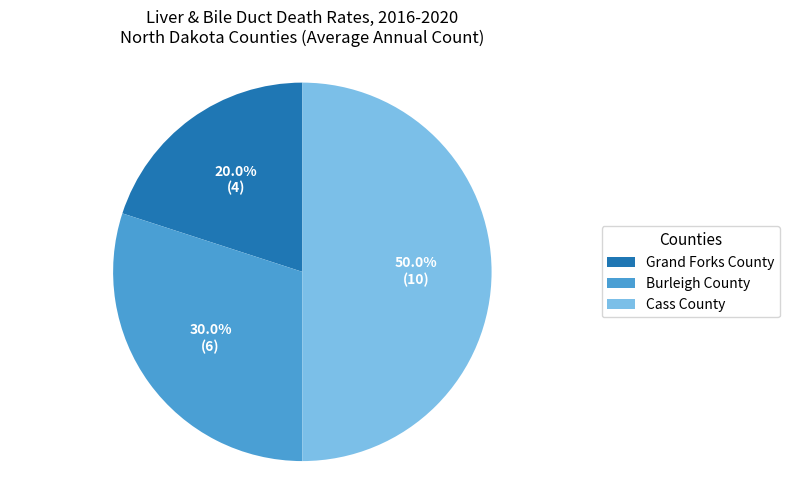

Does Grand Forks County account for over 50% of the chart?

No